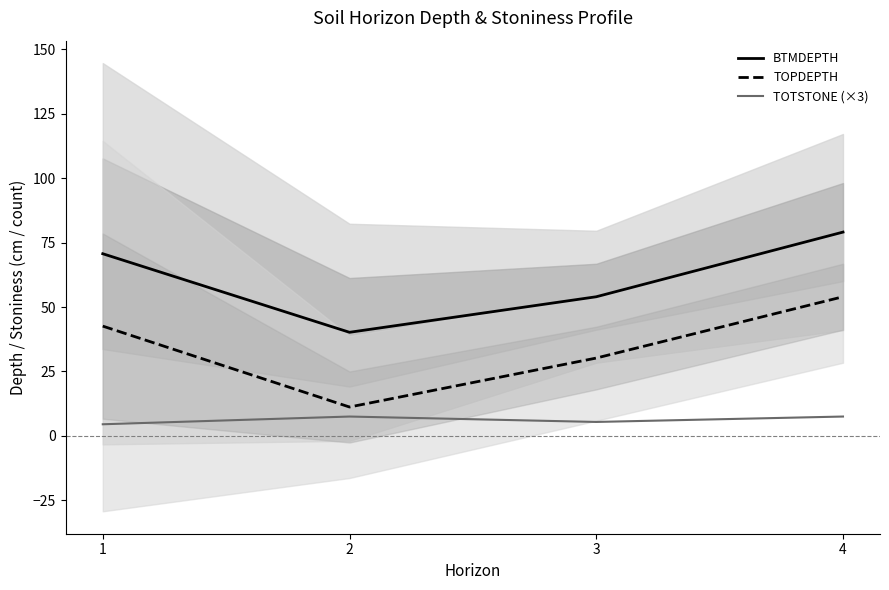

Reading right to left, extract all data points from this chart.

BTMDEPTH: 79.1	54.0	40.2	70.7
TOPDEPTH: 54.0	30.2	11.2	42.6
TOTSTONE (×3): 7.5	5.4	7.5	4.5